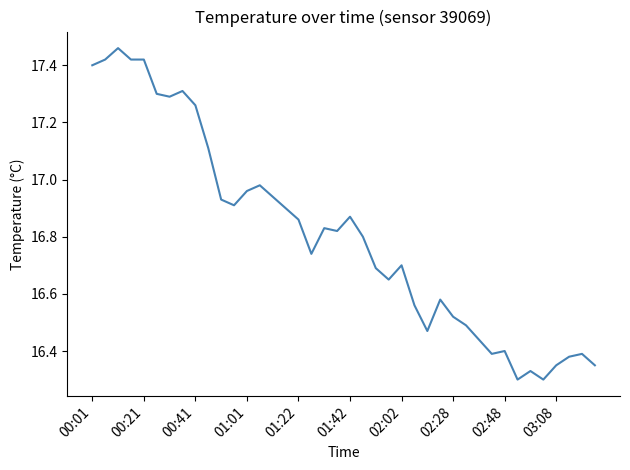

How many lines are shown in the chart?

1